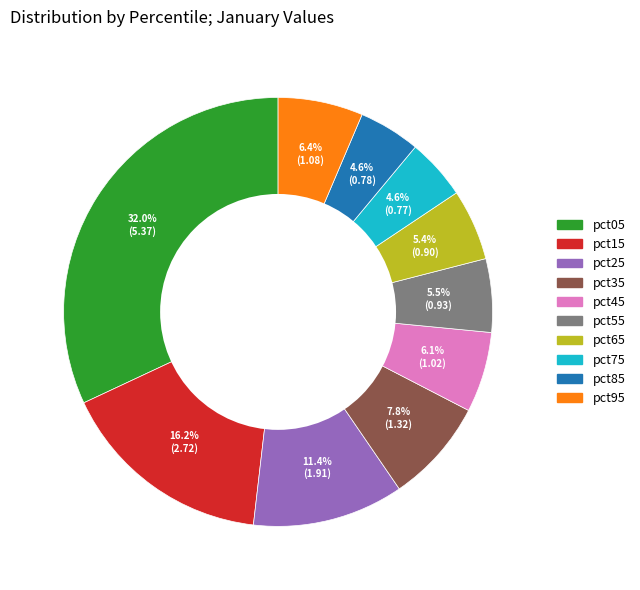

Approximately how many times larger is the value at pct65 compared to pct25?

0.5